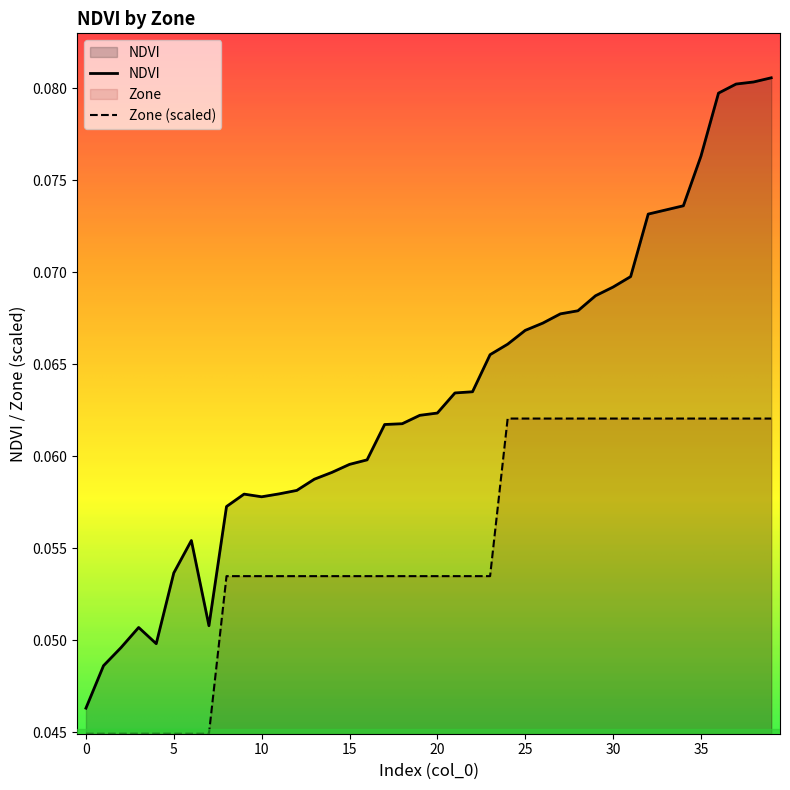

Between 9 and 24, which is larger?

24